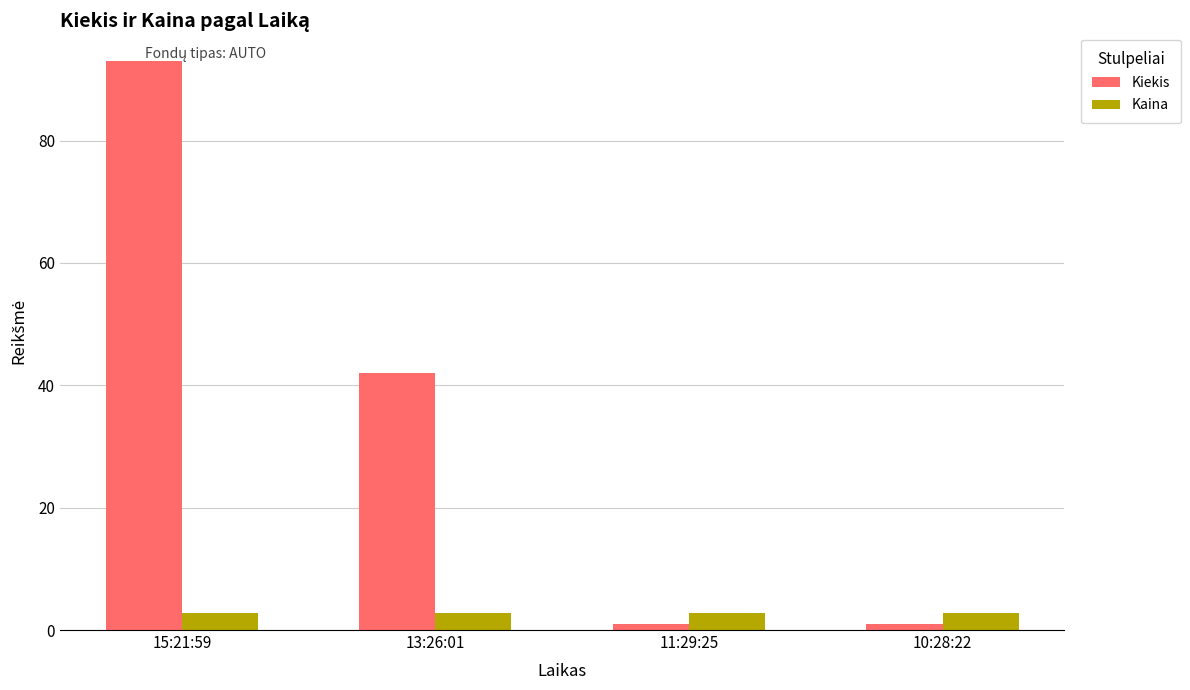

What are all the series names shown in the legend?

Kiekis, Kaina